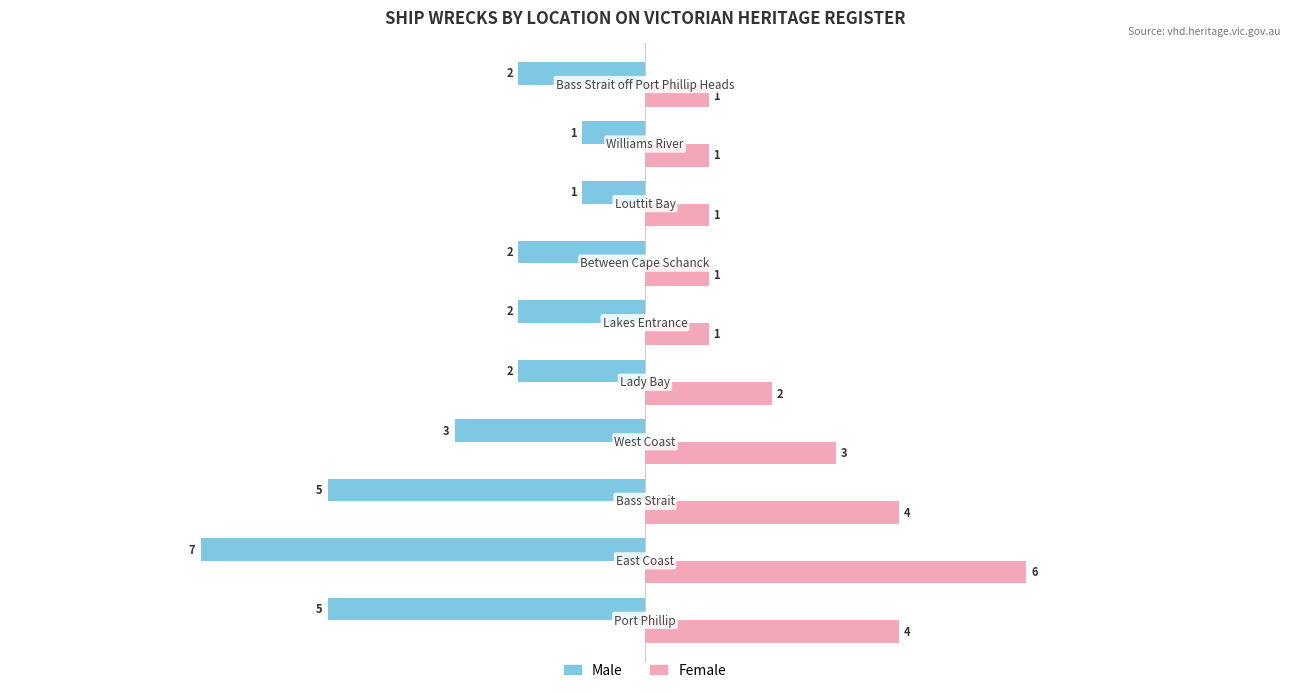

What is the difference between the maximum and minimum values in the Male series?

6